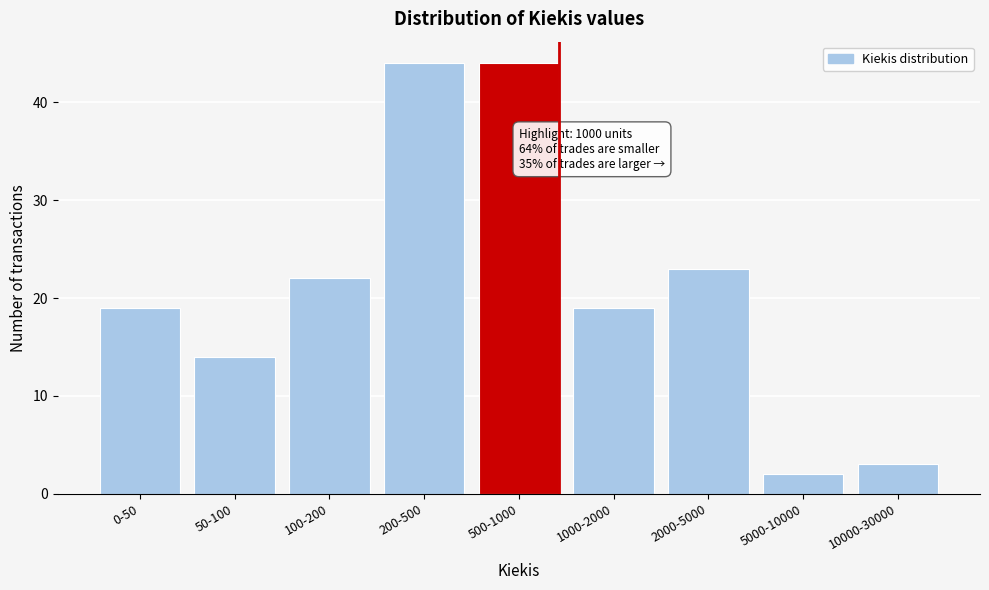

Reading left to right, extract all data points from this chart.

19	14	22	44	44	19	23	2	3